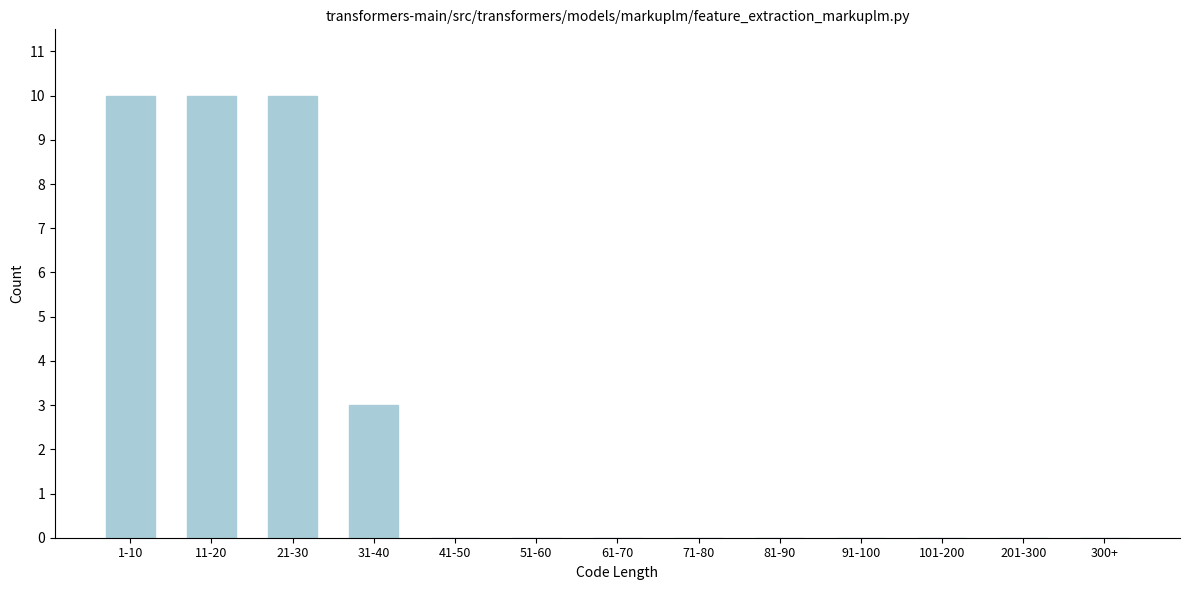

Reading right to left, transcribe all the data shown in this chart.

300+=0	201-300=0	101-200=0	91-100=0	81-90=0	71-80=0	61-70=0	51-60=0	41-50=0	31-40=3	21-30=10	11-20=10	1-10=10